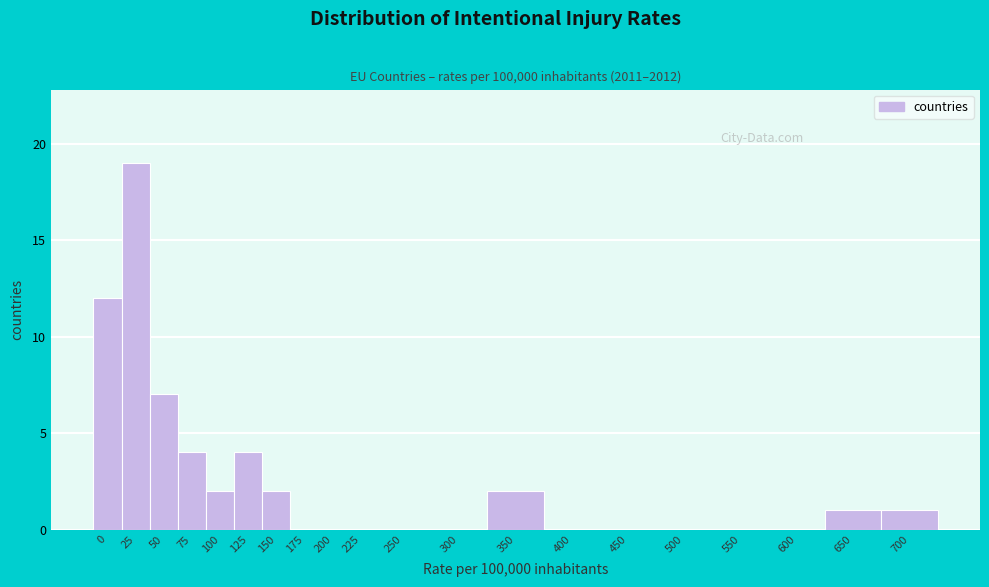

Reading left to right, what are all the values shown in this chart?

0=12	25=19	50=7	75=4	100=2	125=4	150=2	175=0	200=0	225=0	250=0	300=0	350=2	400=0	450=0	500=0	550=0	600=0	650=1	700=1